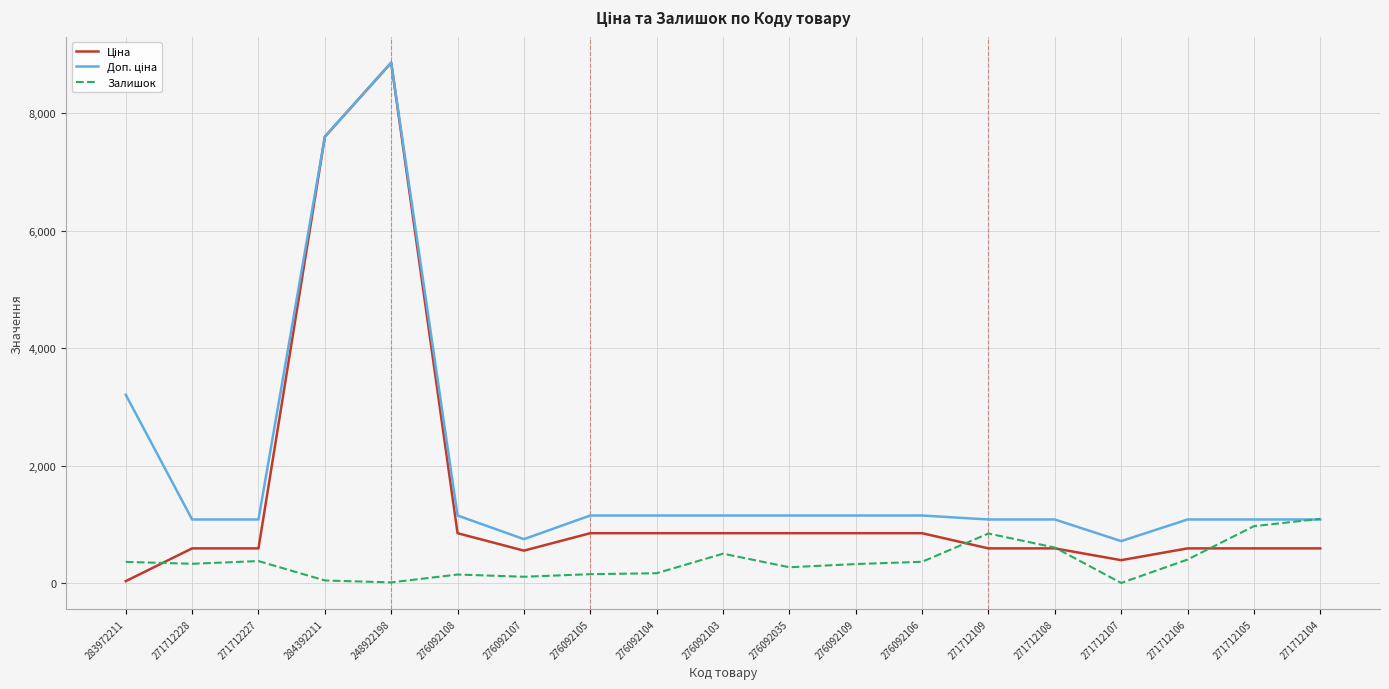

What is the difference between the highest and lowest values at 271712109?

491.7